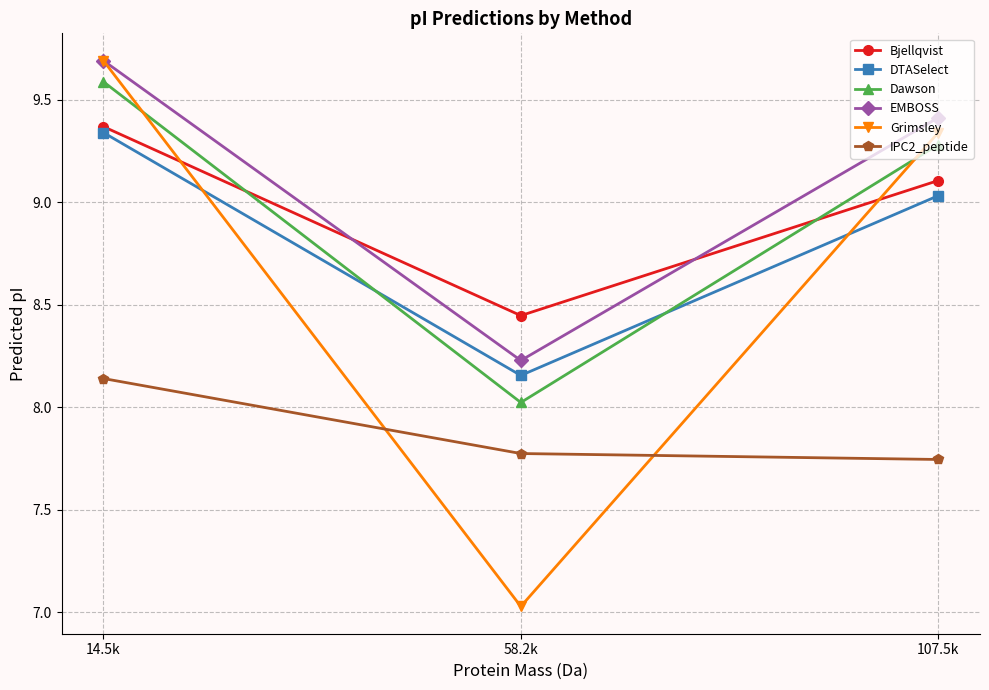

At 107.5k, list the series in order from largest to smallest.

EMBOSS, Grimsley, Dawson, Bjellqvist, DTASelect, IPC2_peptide